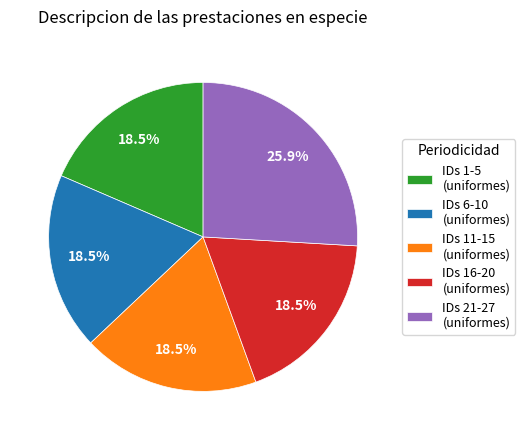

Does any single category account for the majority?

No